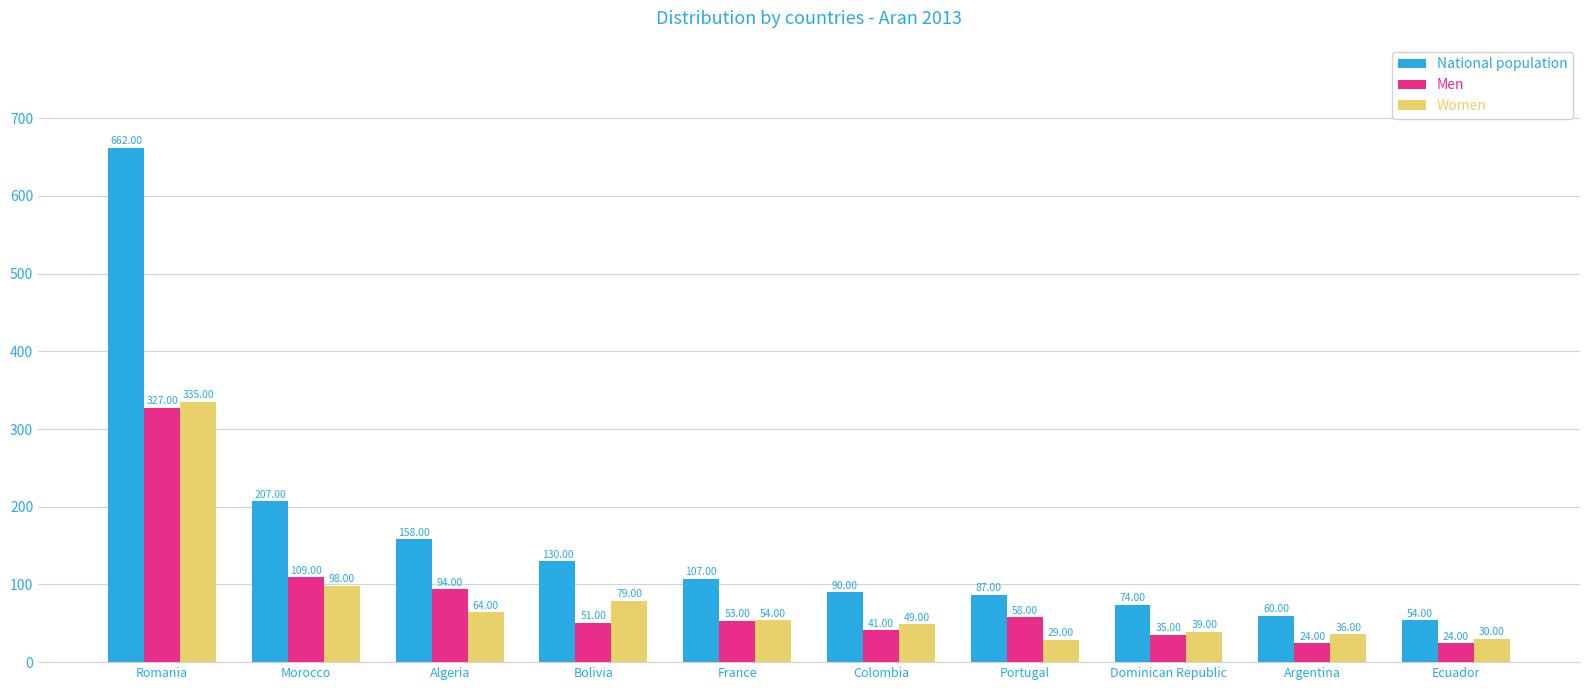

What is the total value across all series at Dominican Republic?

148